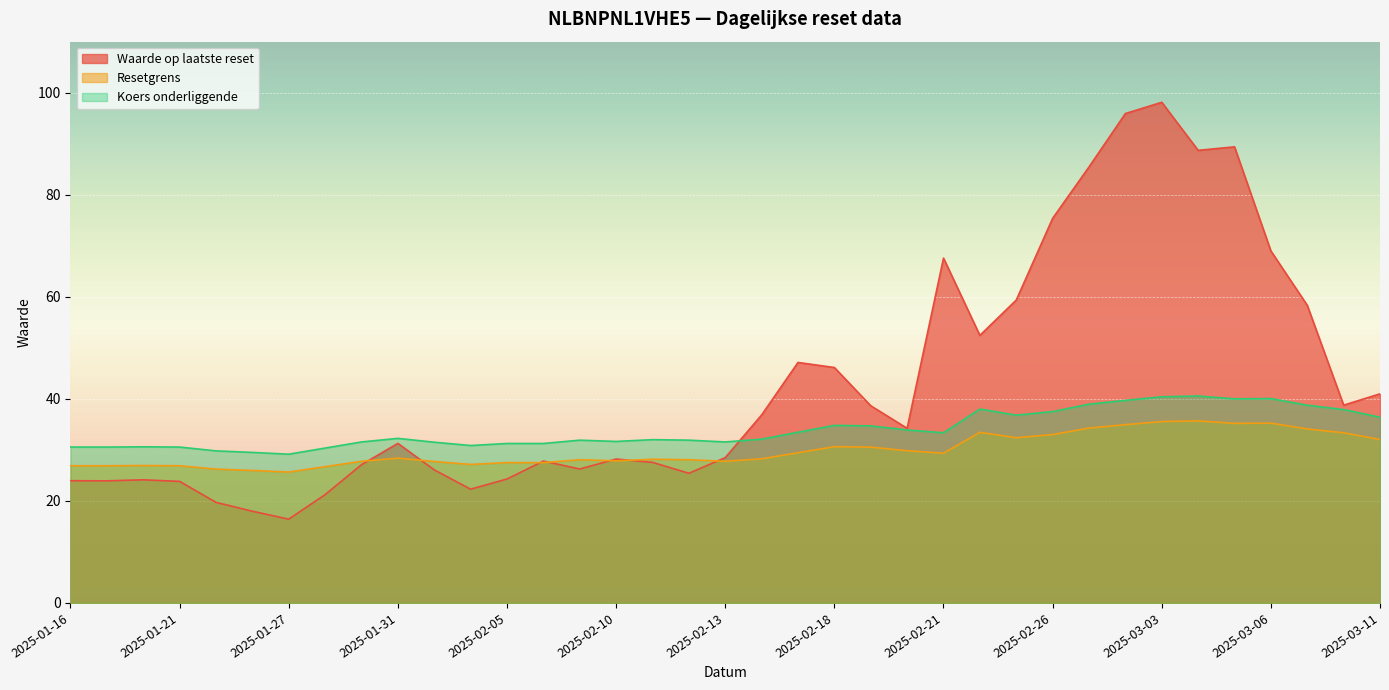

How many interior local peaks does the Koers onderliggende series have?

8